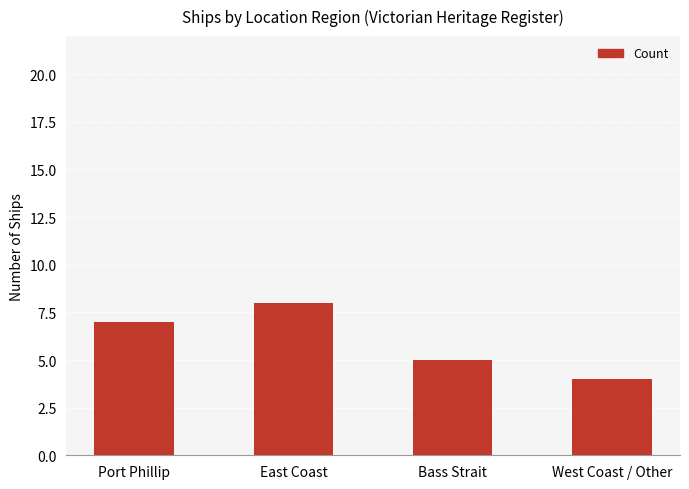

Approximately how many times larger is the value at West Coast / Other compared to Bass Strait?

0.8